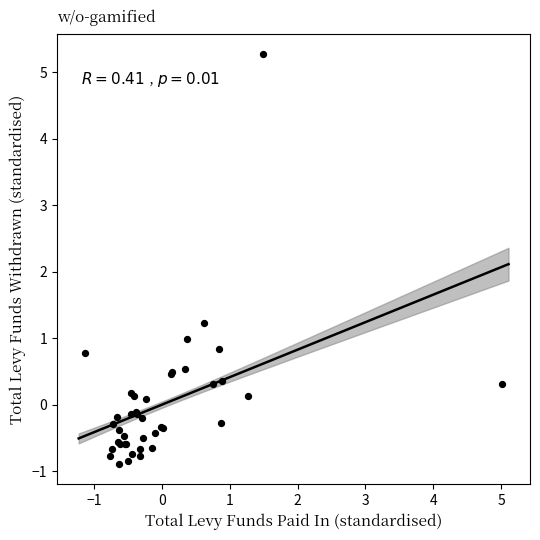

What Y value in the scatter plot is closest to 2?

1.2